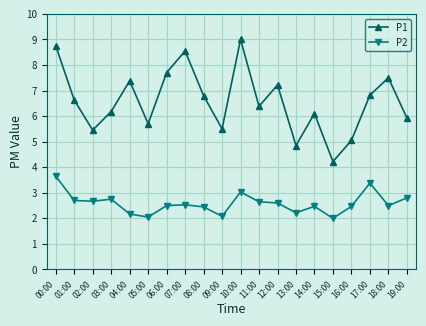

What position from the left is 09:00?

10